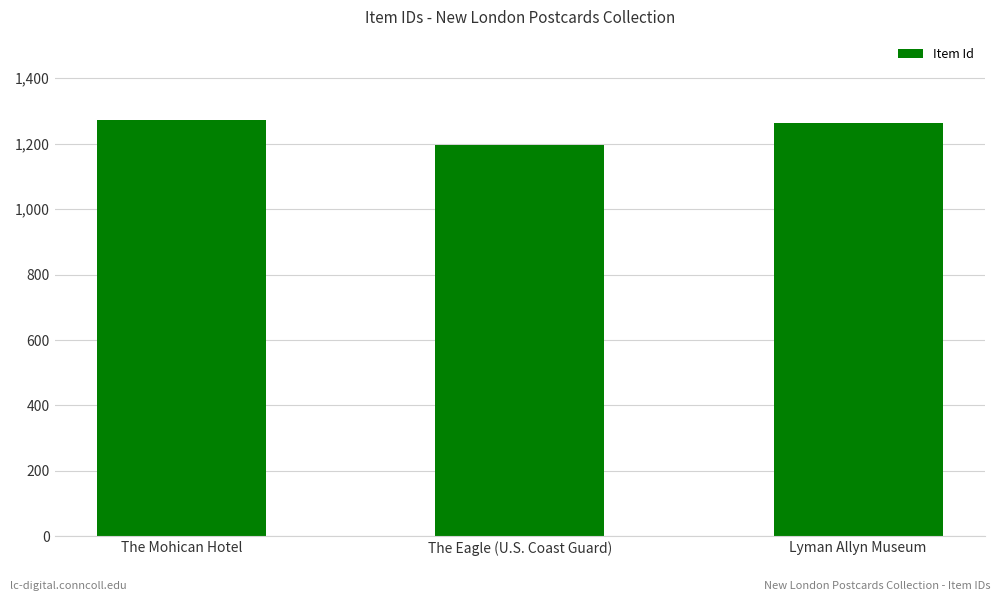

The chart shows a value of 1197 at The Eagle (U.S. Coast Guard). True or false?

True